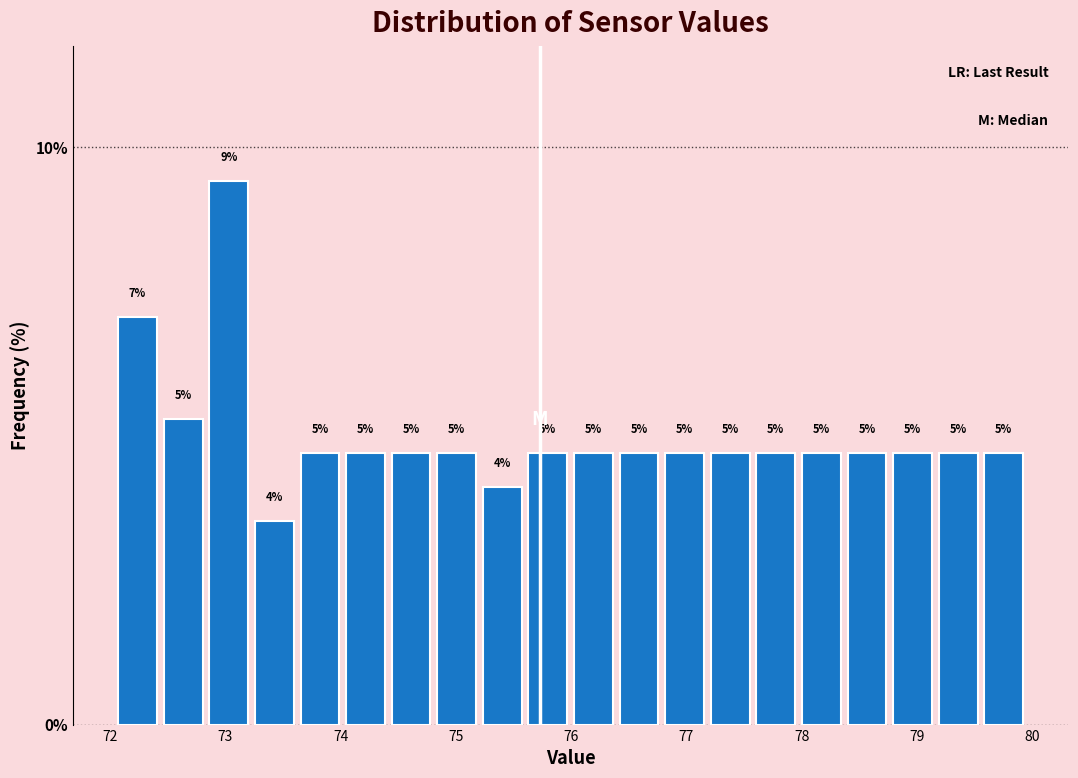

Read against the x-axis, roughly where is the centre of the tallest bar?

73.0